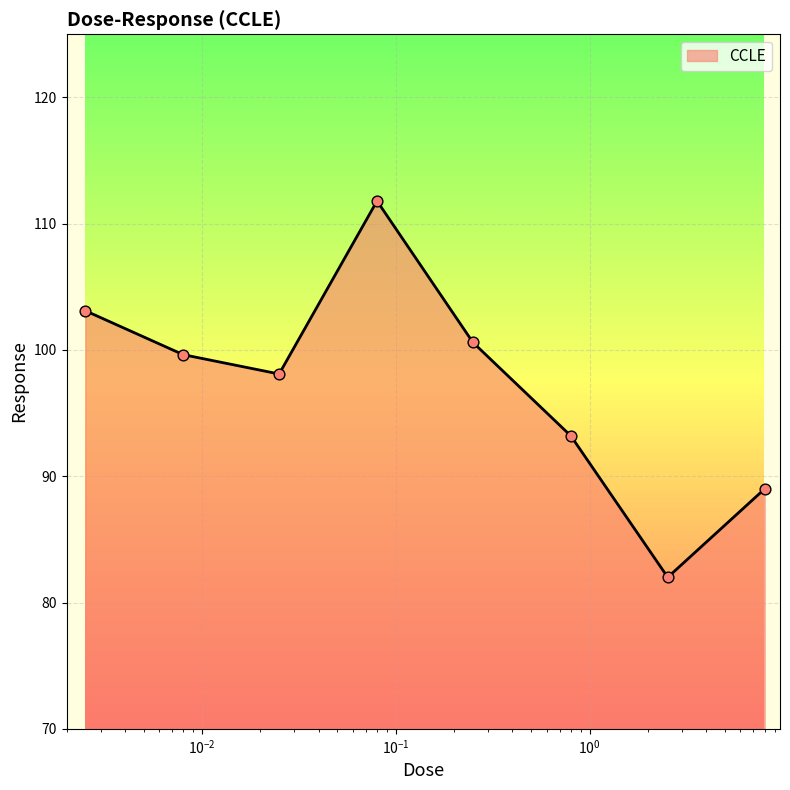

What is the difference between the maximum and minimum values?

29.8